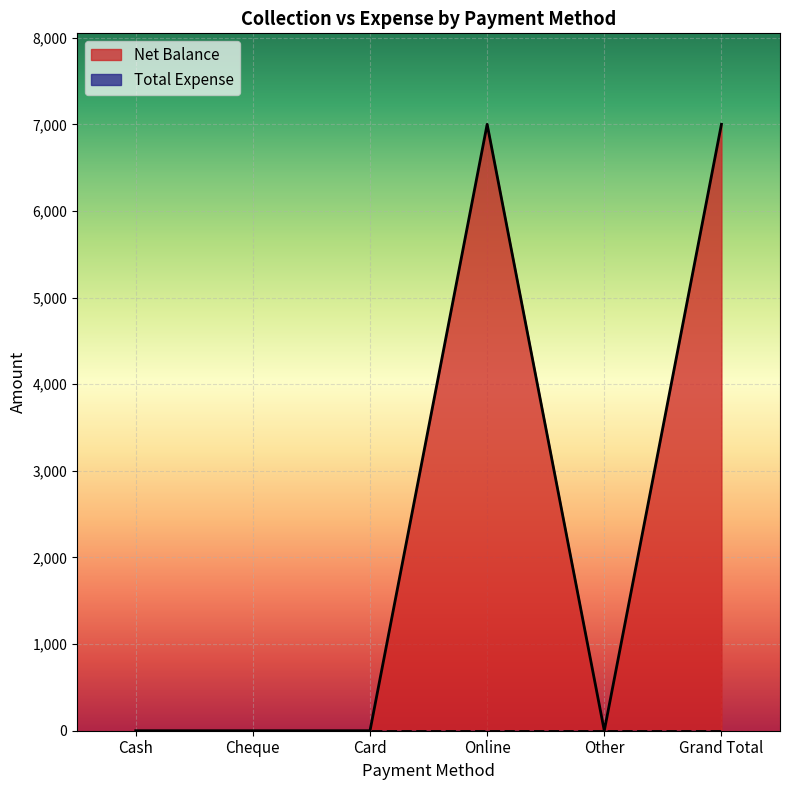

Where is the data nearest to the value 3500?

Cash